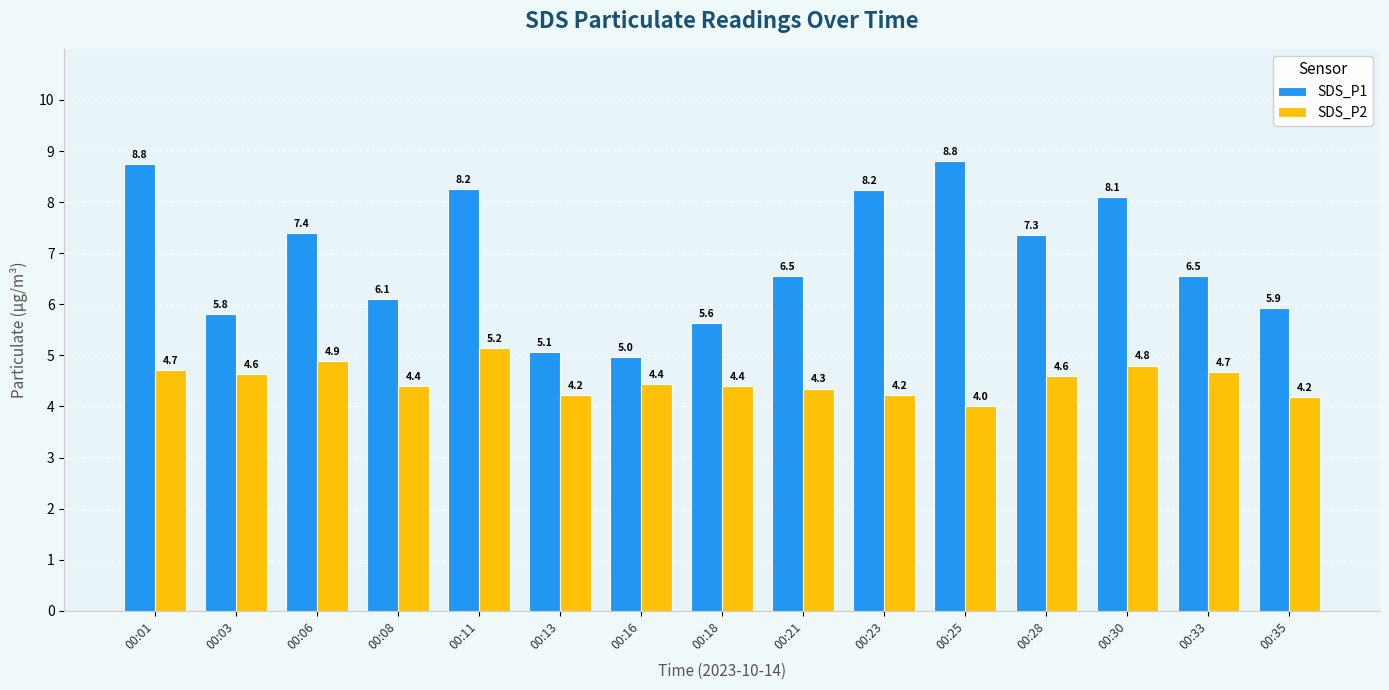

What is the sum of the SDS_P1 values at 00:16 and 00:35?

10.9